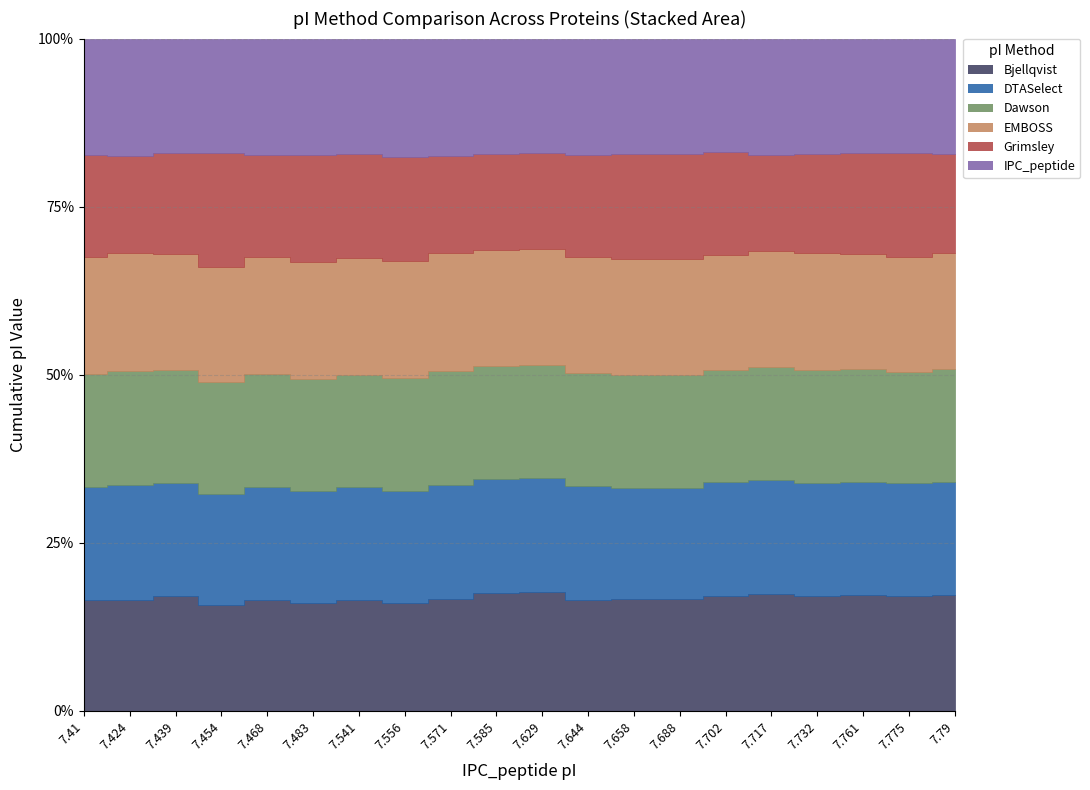

What are all the series names shown in the legend?

Bjellqvist, DTASelect, Dawson, EMBOSS, Grimsley, IPC_peptide